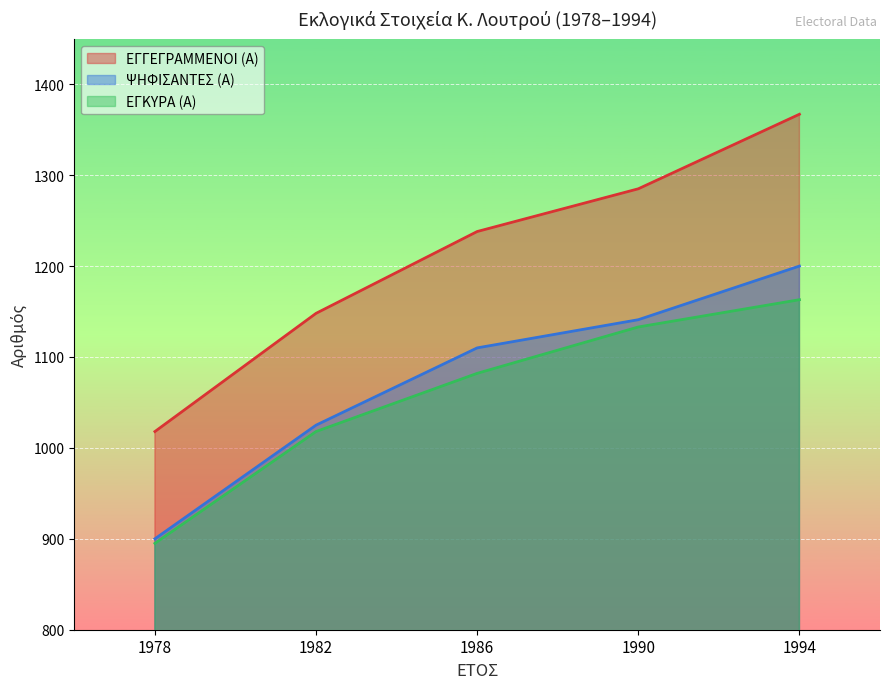

What is the sum of all ΨΗΦΙΣΑΝΤΕΣ (Α) values?

5376